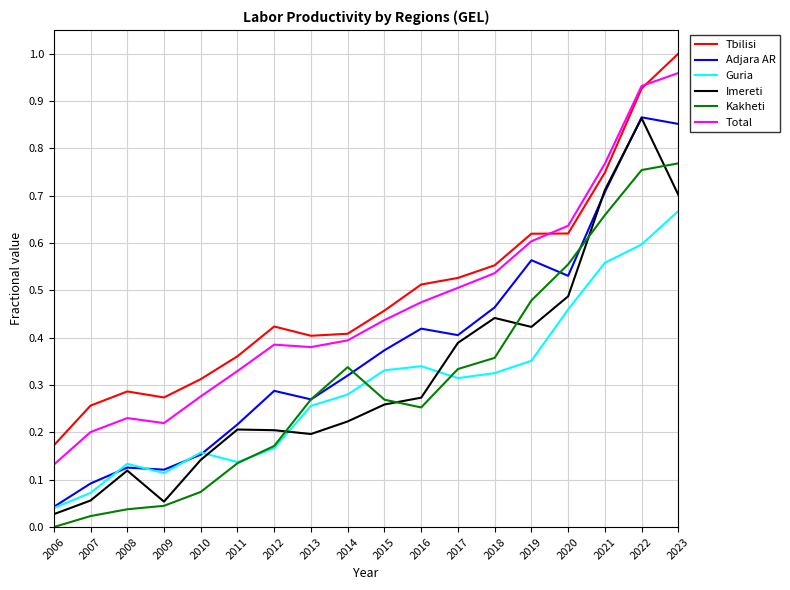

The Imereti series shows 0.6 at 2019. True or false?

False